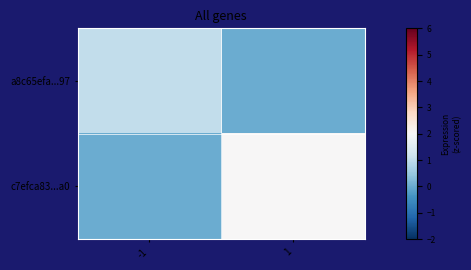

How many distinct data groups are displayed?

2